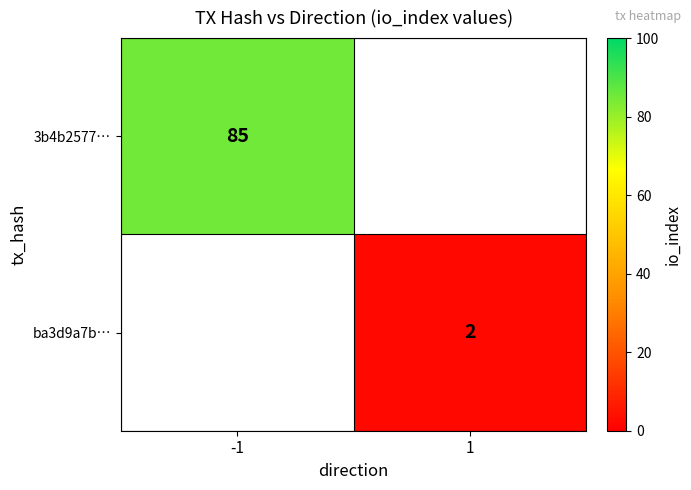

The ba3d9a7b… series shows 3 at 1. True or false?

False